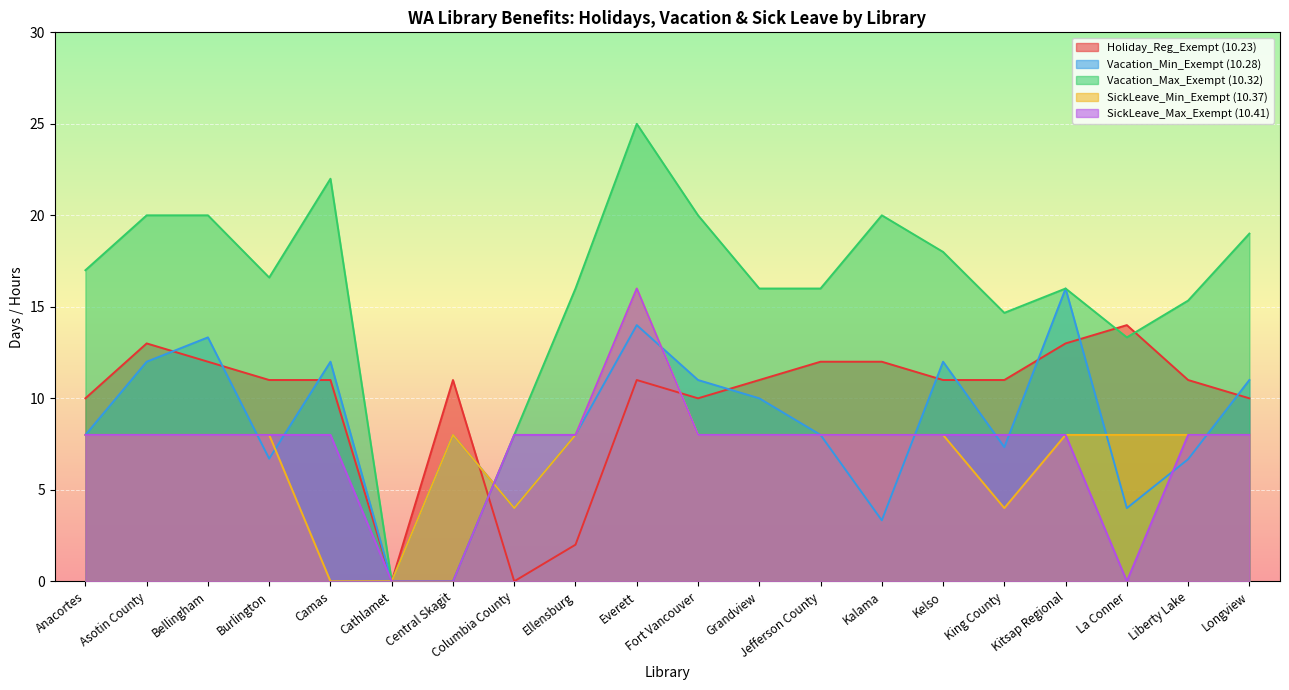

True or false: SickLeave_Max_Exempt (10.41) has more than 2 points higher than both neighbors.

False